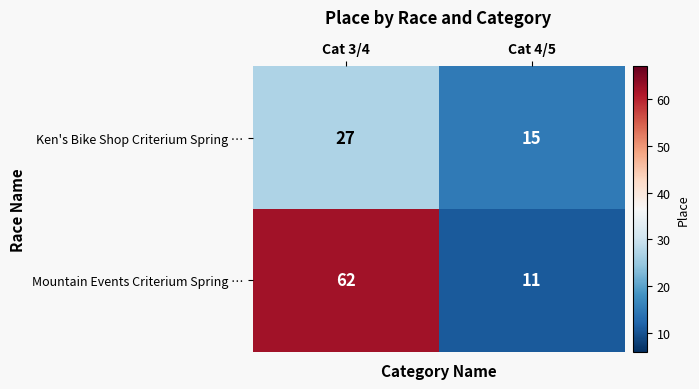

What is the sum of the Mountain Events Criterium Spring … values at Cat 4/5 and Cat 3/4?

73